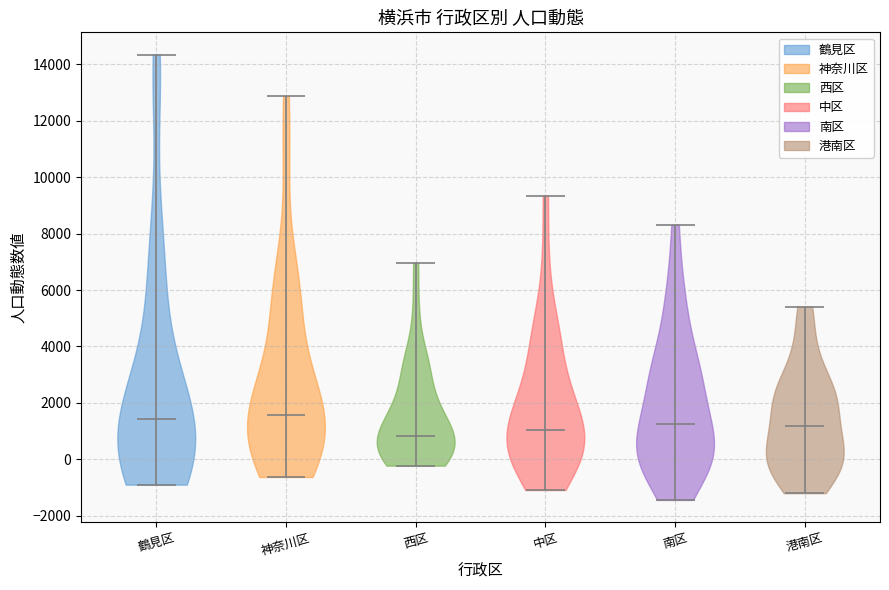

Reading left to right, read every violin against the y-axis: where its median line is, and the lowest and highest points it reaches. The values are not printed on the chart, so give them approximately, as read against the axis.

鶴見区: median line 1400, lowest point -800, highest point 14400
神奈川区: median line 1600, lowest point -600, highest point 12800
西区: median line 800, lowest point -200, highest point 7000
中区: median line 1000, lowest point -1000, highest point 9400
南区: median line 1200, lowest point -1400, highest point 8400
港南区: median line 1200, lowest point -1200, highest point 5400